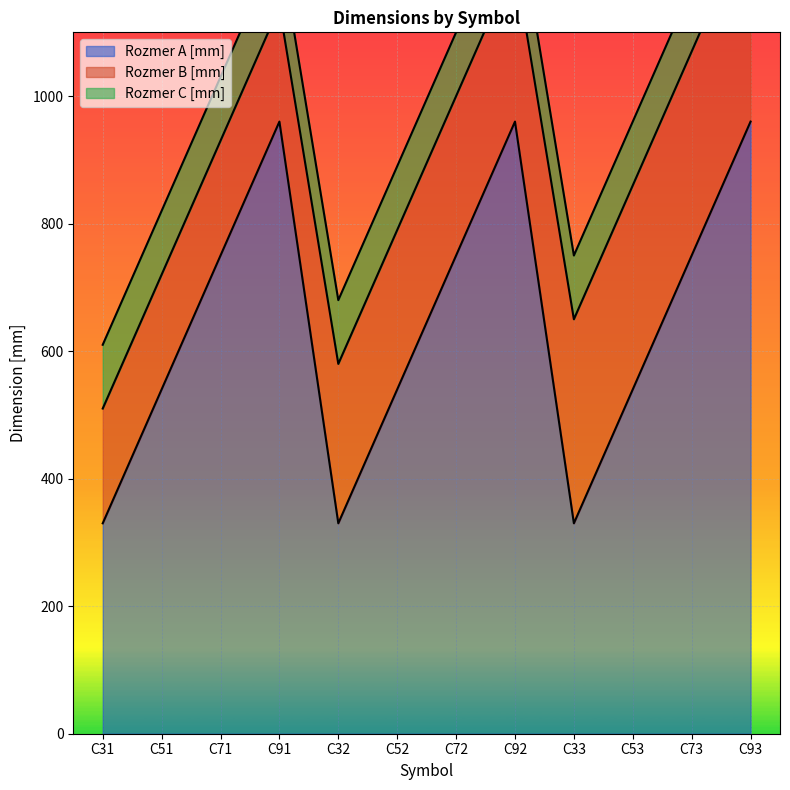

List the series in order of their overall mean, lowest first.

Rozmer C [mm], Rozmer B [mm], Rozmer A [mm]